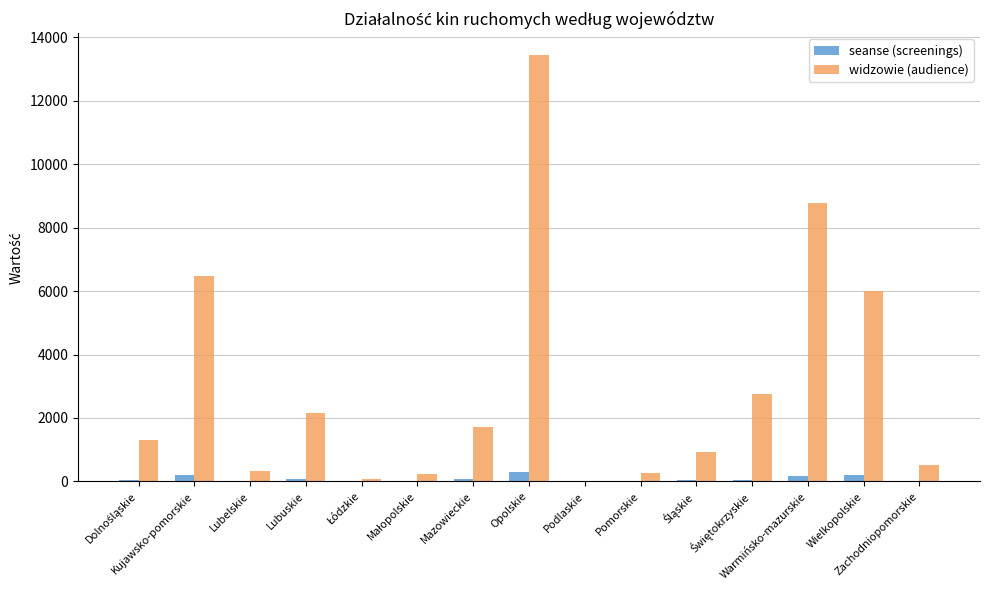

The value of widzowie (audience) at Kujawsko-pomorskie is 10683. True or false?

False